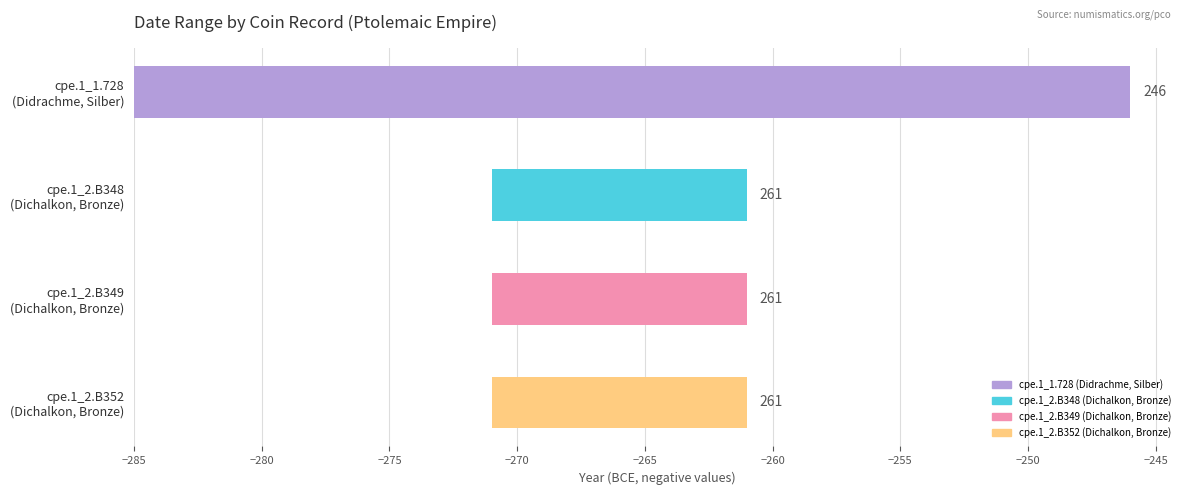

What is the highest value of the Datum bis series?

-246